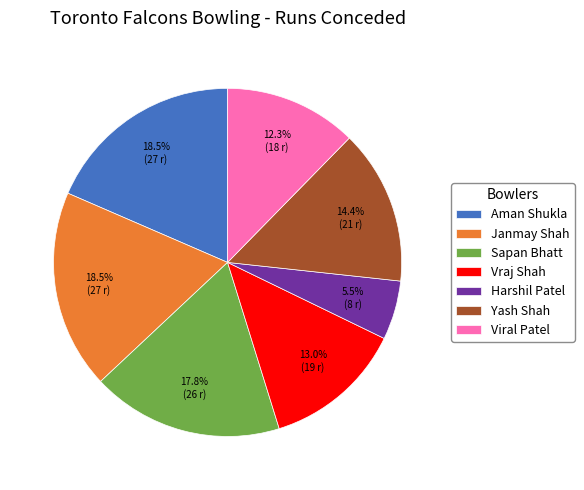

Is it true that Sapan Bhatt is 18% of the pie?

True